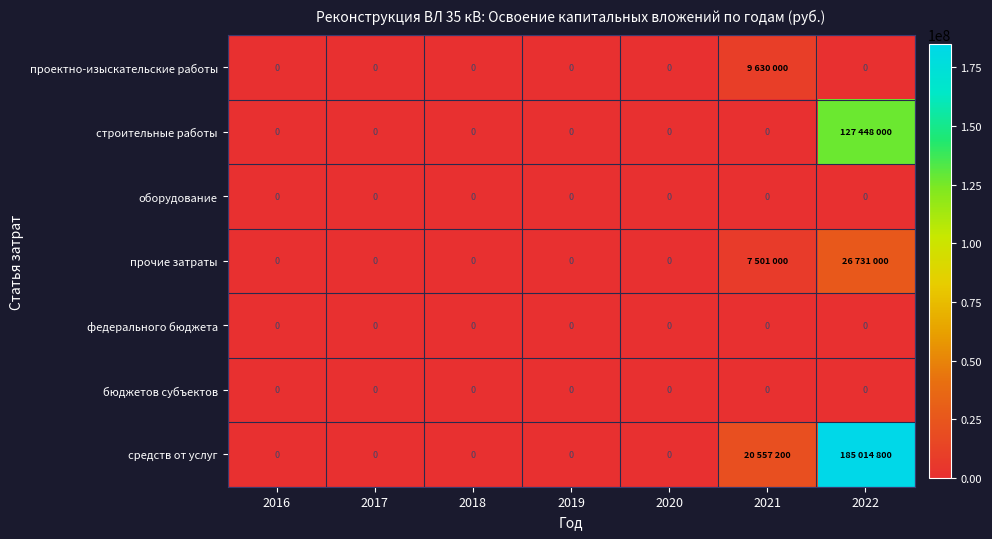

True or false: оборудование has a value of 0 at 2019.

True